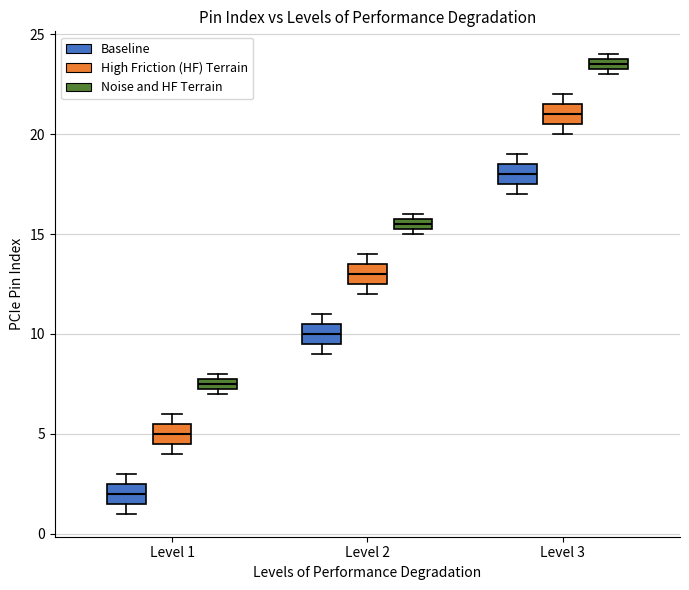

Which box's median line is the highest?

Level 3 (Noise and HF Terrain)